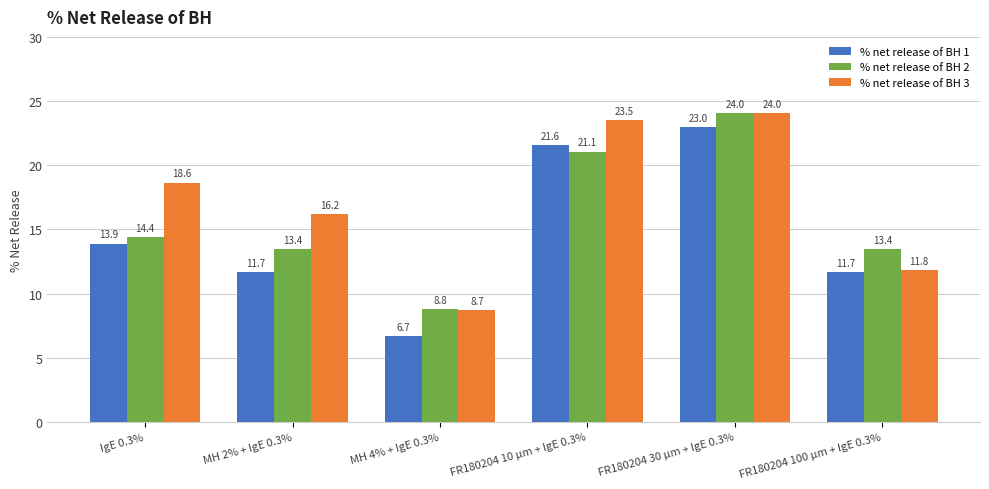

Which series changed the most between FR180204 30 µm + IgE 0.3% and FR180204 100 µm + IgE 0.3%?

% net release of BH 3